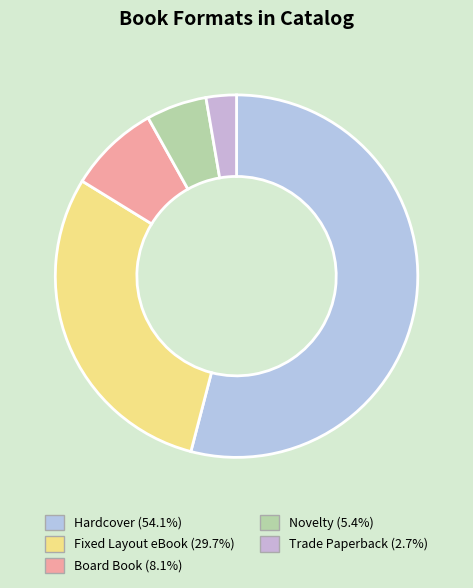

How many slices are in this pie chart?

5